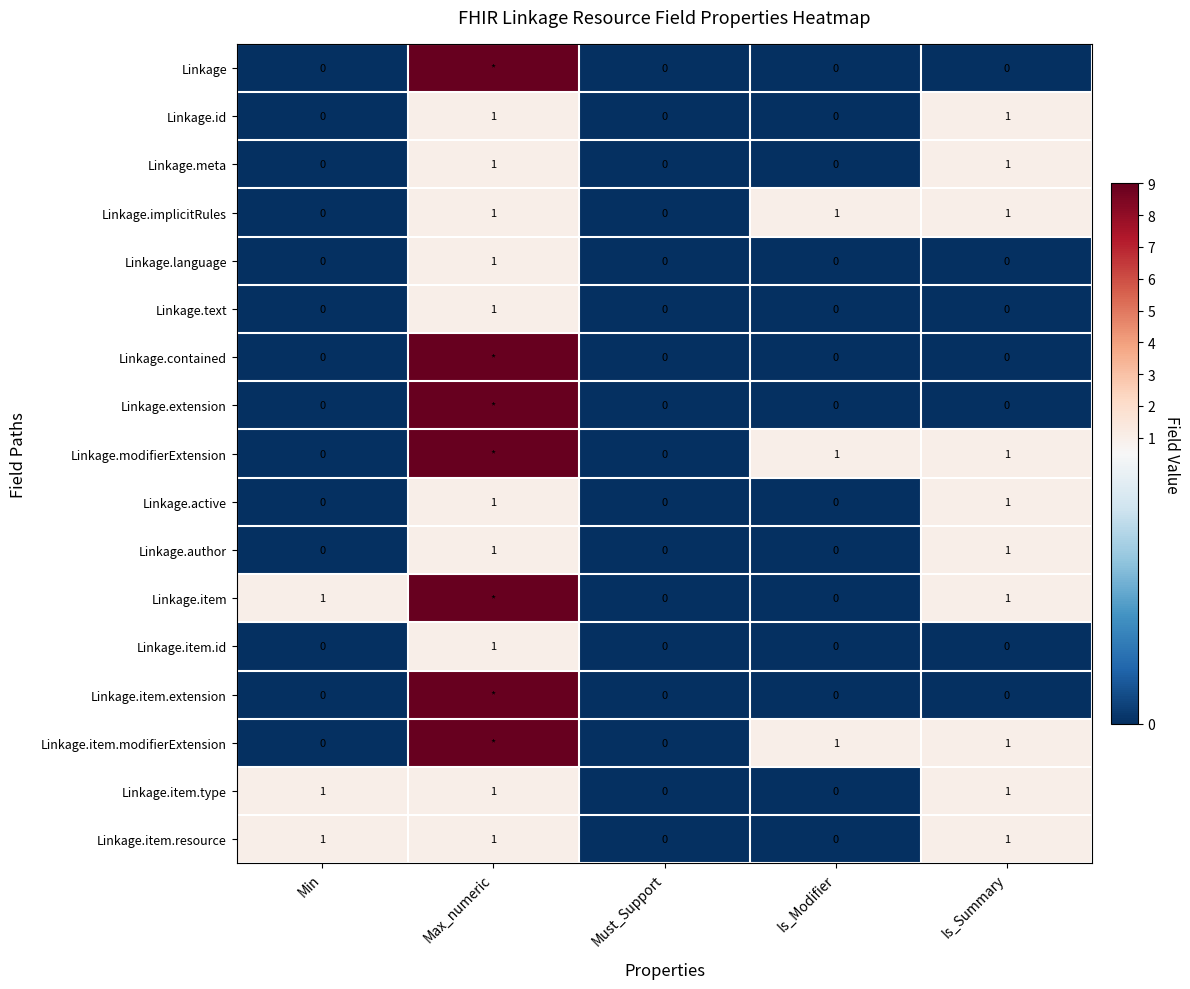

How many data points in Linkage.id are above 0?

2